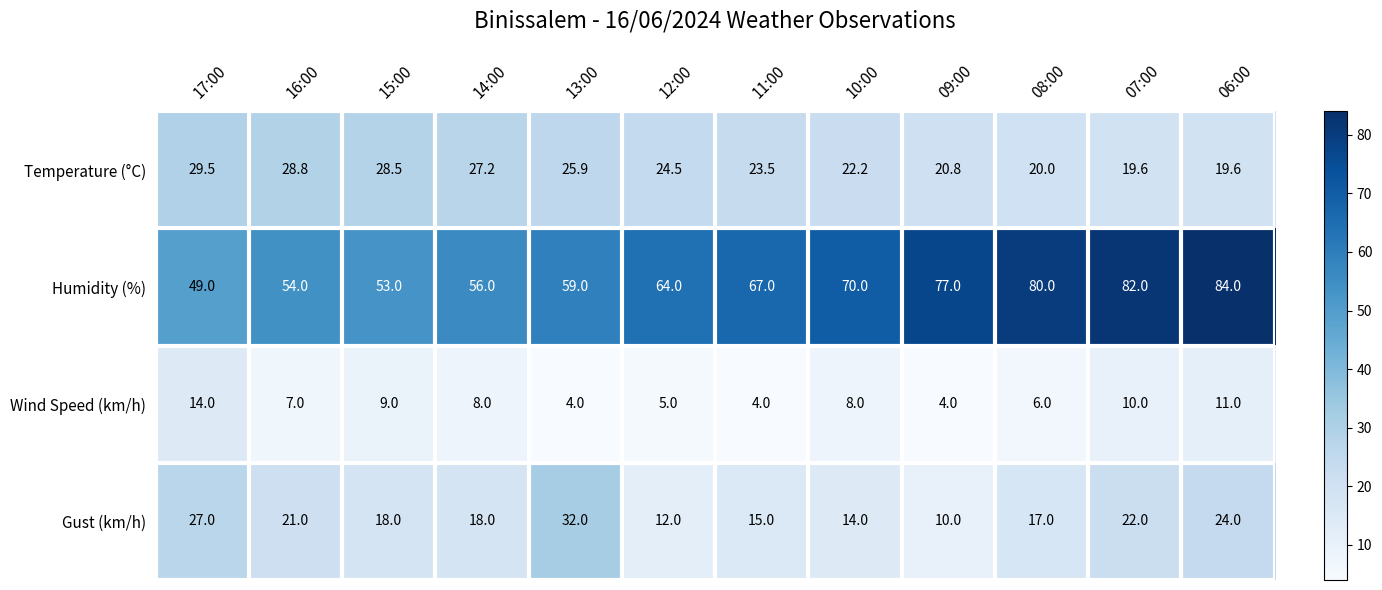

The value of Gust (km/h) at 17:00 is 18.3. True or false?

False